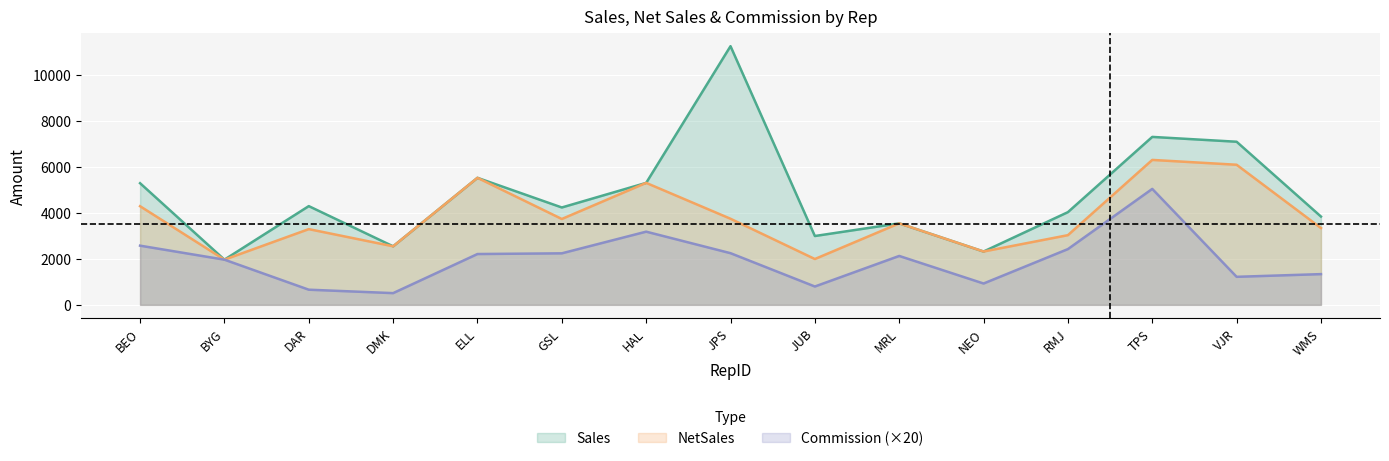

At which label does Commission reach its peak?

TPS